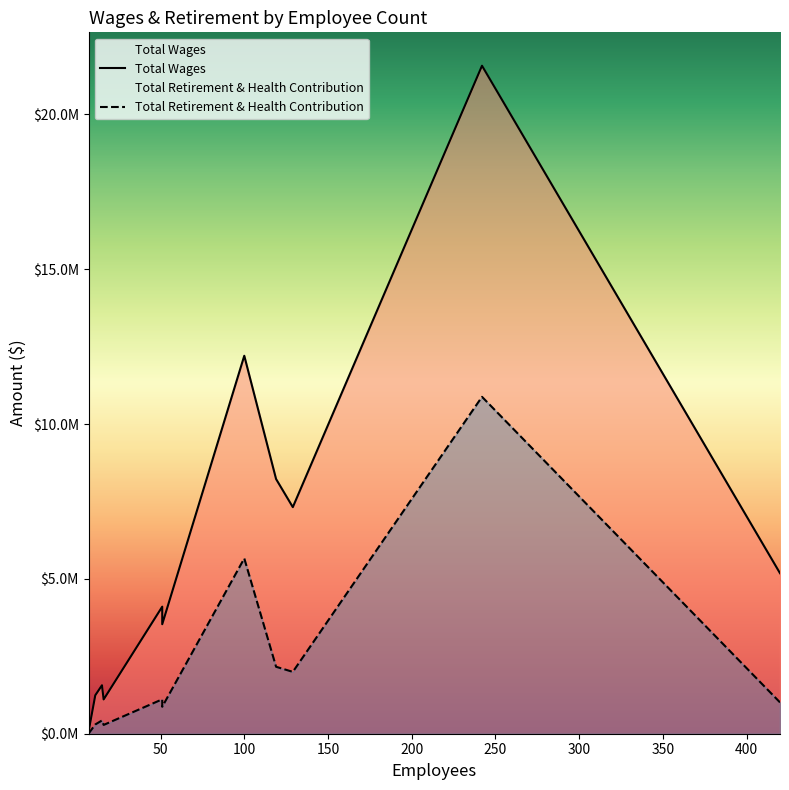

At which label does Total Wages reach its peak?

242